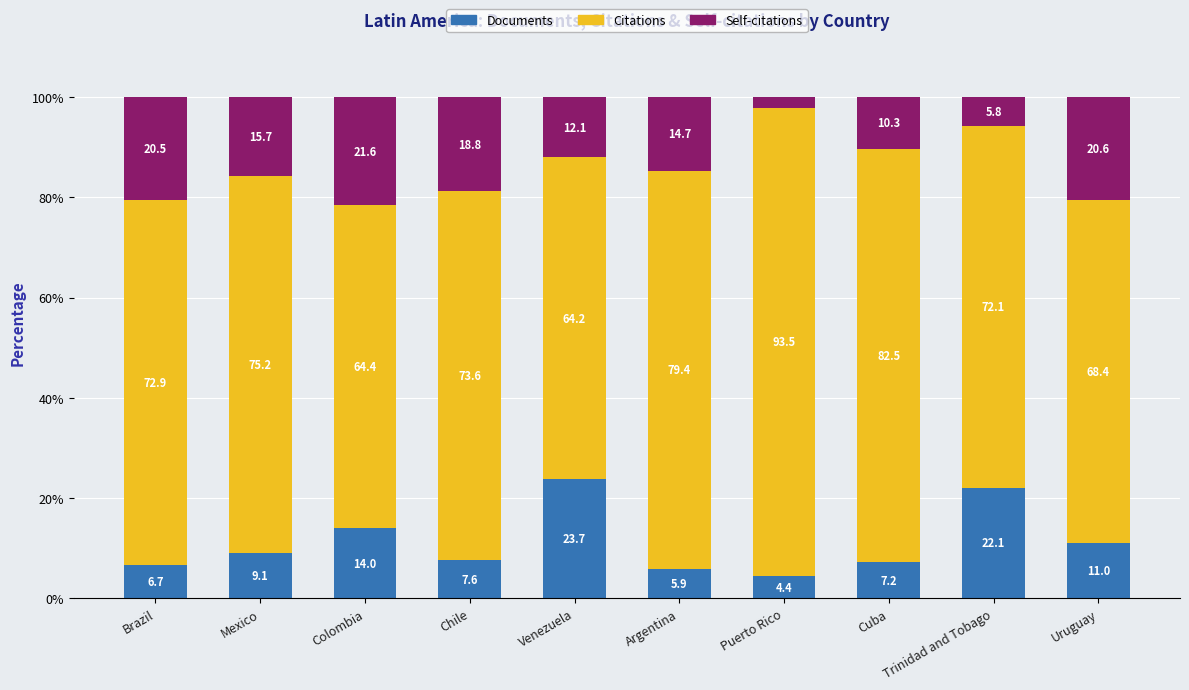

At which label does Documents reach its peak?

Venezuela